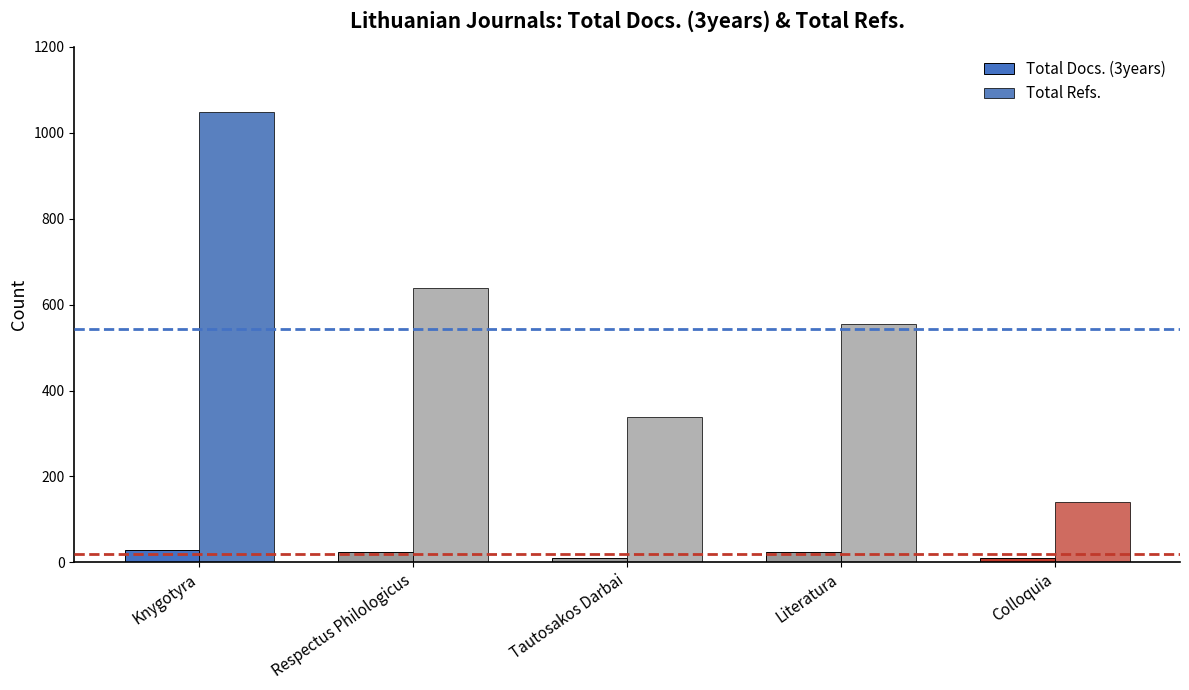

Are the bars horizontal?

No